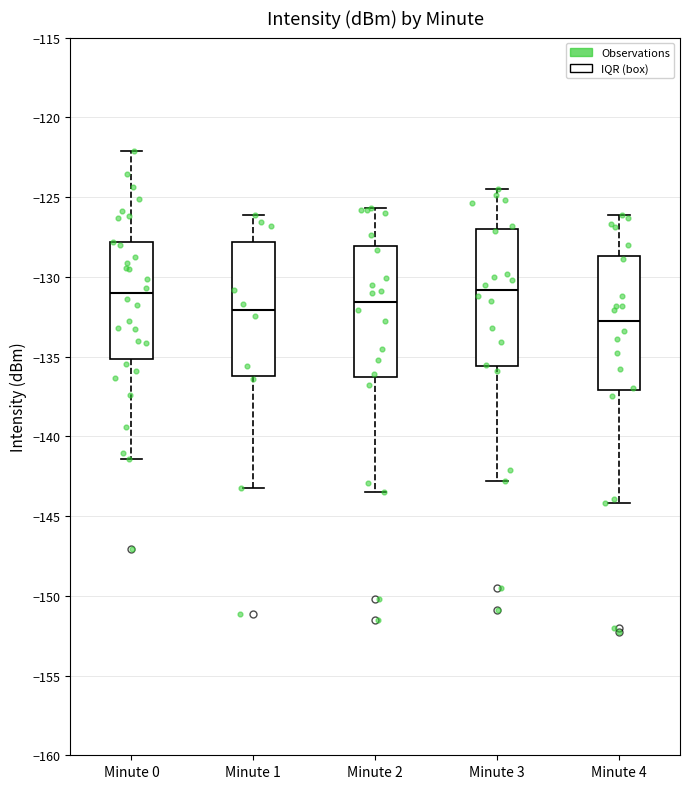

Reading left to right, read every box against the y-axis: the position of its median line, the range the box covers, and the ends of its whiskers. The values are not printed on the chart, so give them approximately, as read against the axis.

Minute 0: median -131.0, box -135.0 to -128.0, whiskers -141.5 to -122.0
Minute 1: median -132.0, box -136.0 to -128.0, whiskers -143.5 to -126.0
Minute 2: median -131.5, box -136.5 to -128.0, whiskers -143.5 to -125.5
Minute 3: median -131.0, box -135.5 to -127.0, whiskers -143.0 to -124.5
Minute 4: median -132.5, box -137.0 to -128.5, whiskers -144.0 to -126.0